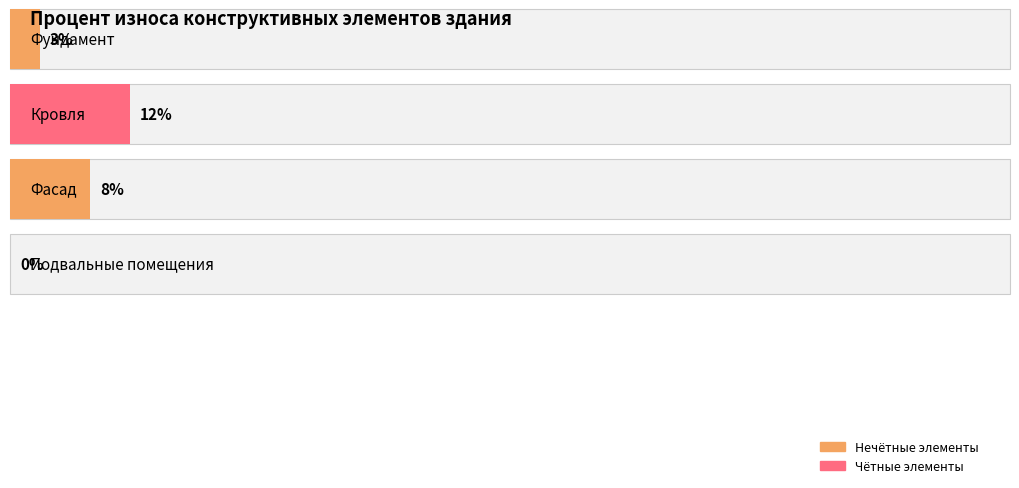

What is the difference between the Процент износа values at Кровля and Подвальные помещения?

12